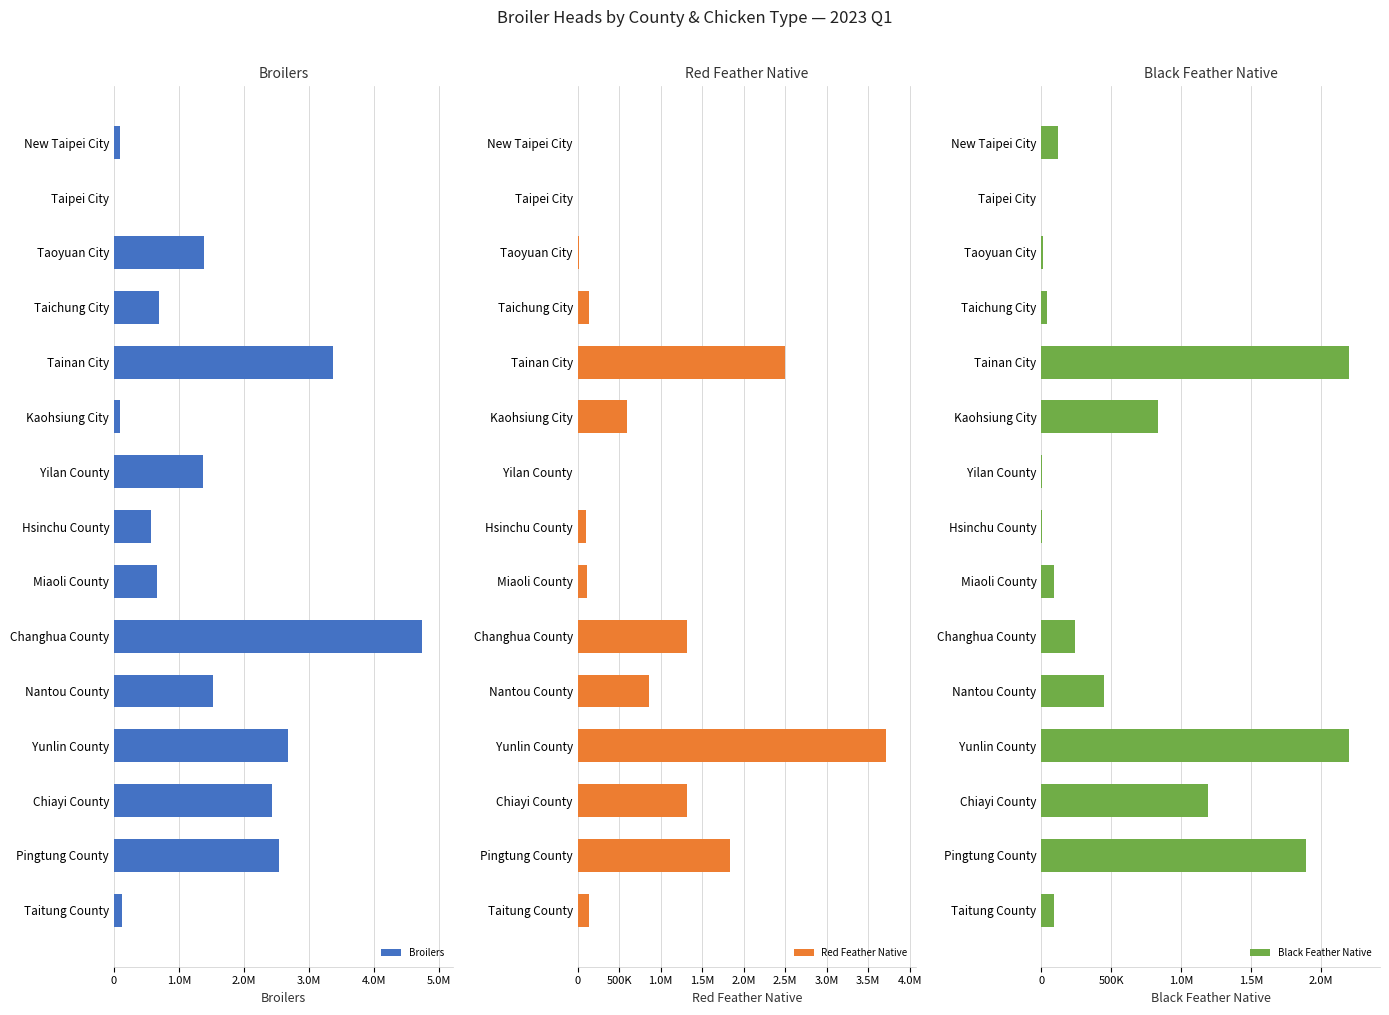

What is the difference between the Broilers values at Chiayi County and Yunlin County?

248651